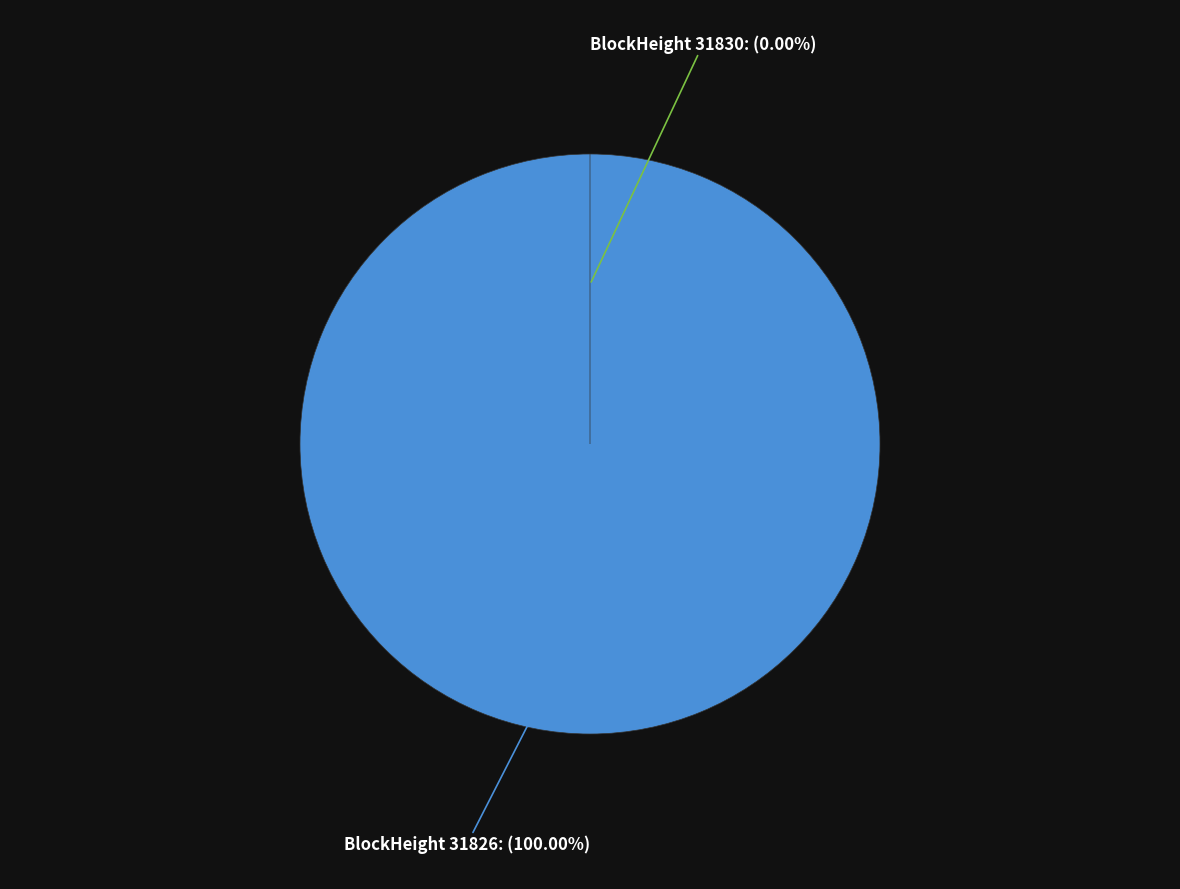

Does 31830 account for over 50% of the chart?

No